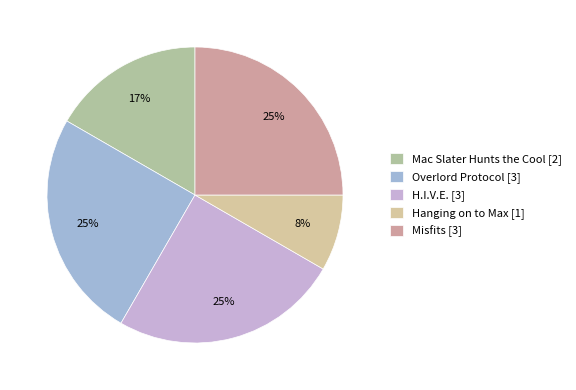

To the nearest percent, what percentage of the pie is Misfits [3]?

25%